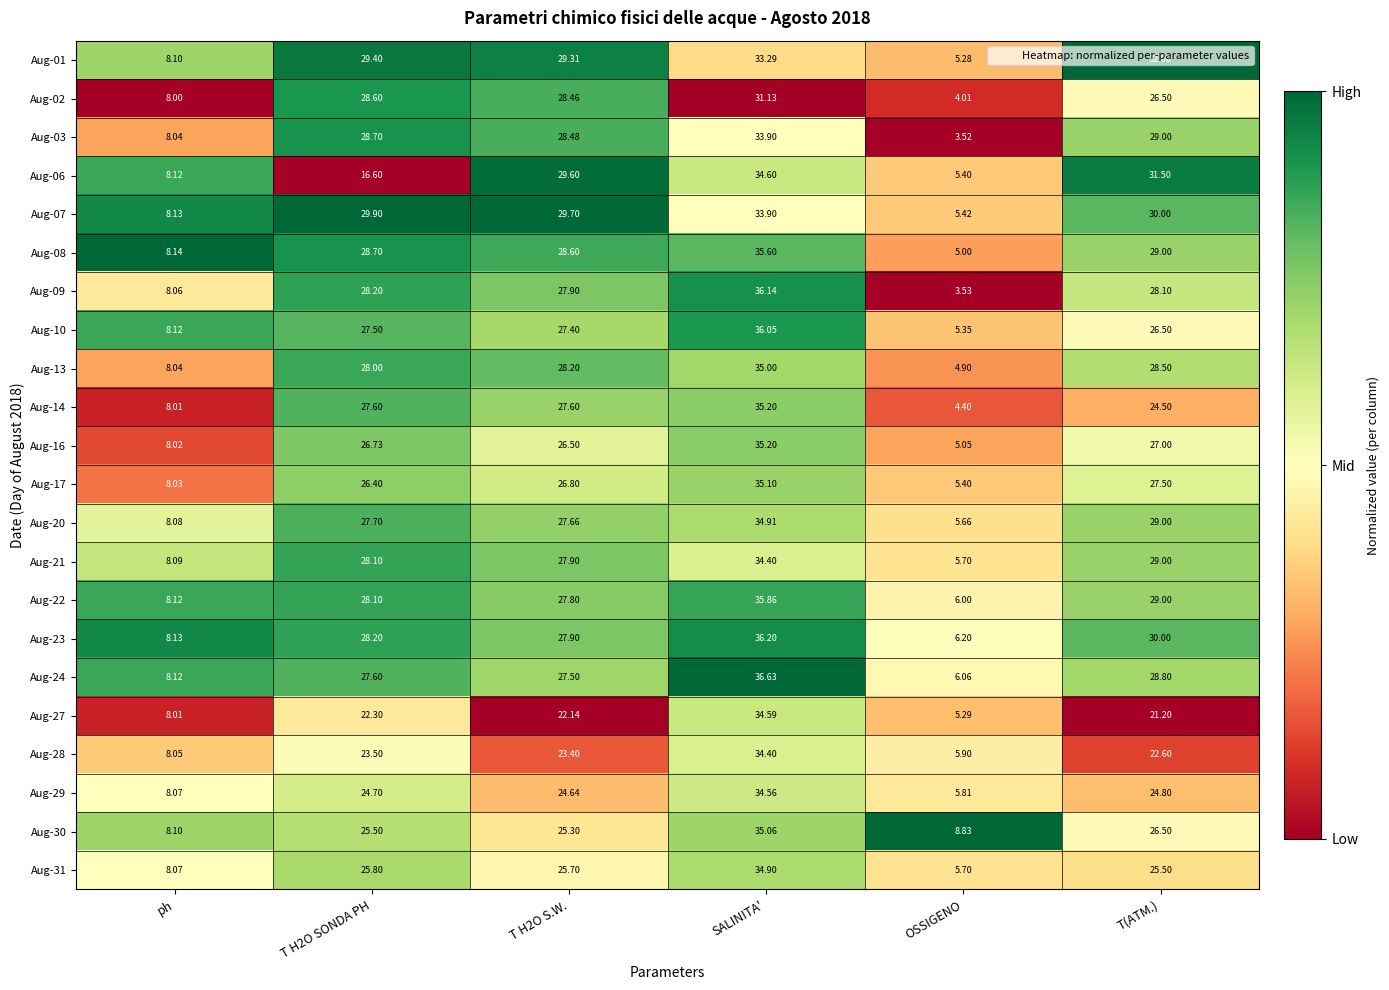

At which category is the sum across all series the highest?

SALINITA'